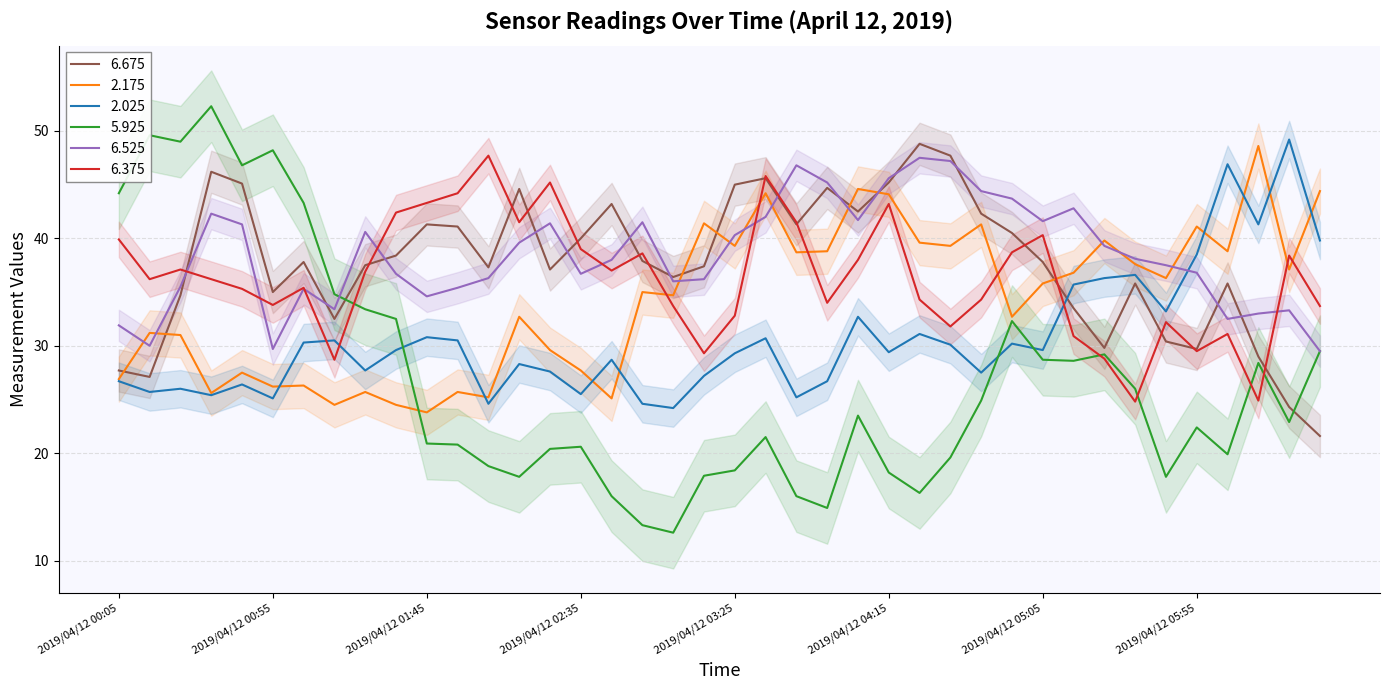

At which label does 2.175 first exceed 35?

2019/04/12 03:15